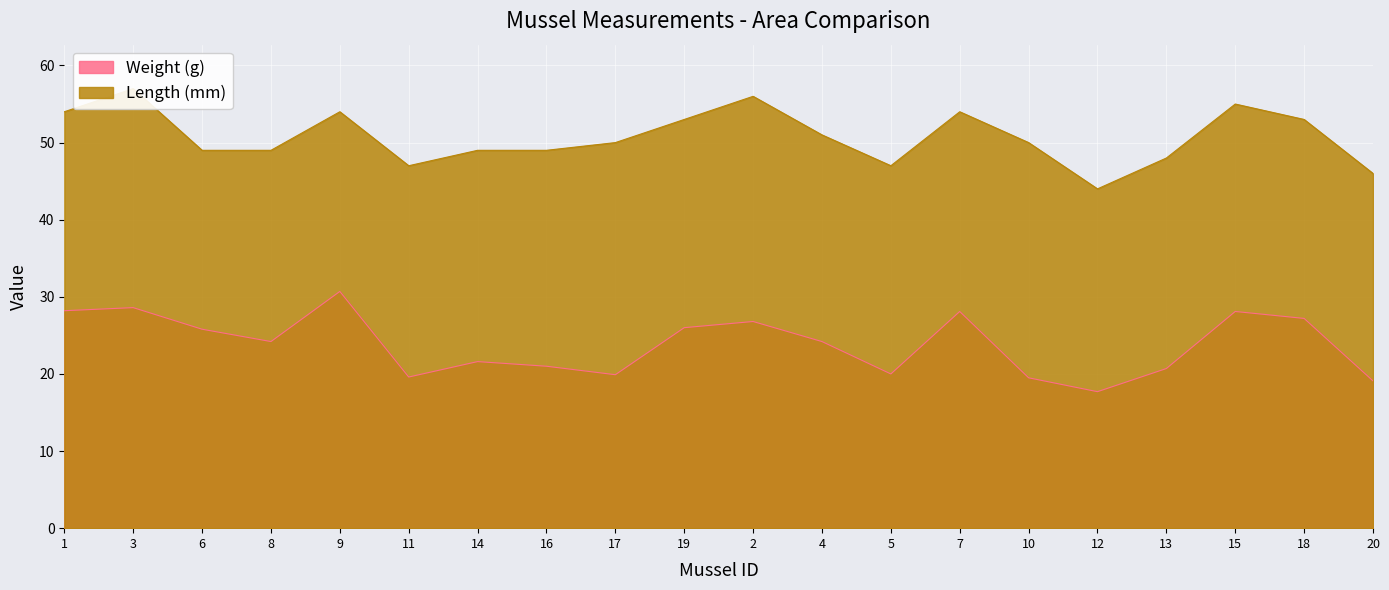

Reading left to right, transcribe all the data shown in this chart.

Weight (g): 28.2	28.6	25.8	24.2	30.7	19.6	21.6	21.0	19.9	26.0	26.8	24.2	20.0	28.1	19.5	17.7	20.7	28.1	27.2	19.1
Length (mm): 54.0	57.0	49.0	49.0	54.0	47.0	49.0	49.0	50.0	53.0	56.0	51.0	47.0	54.0	50.0	44.0	48.0	55.0	53.0	46.0